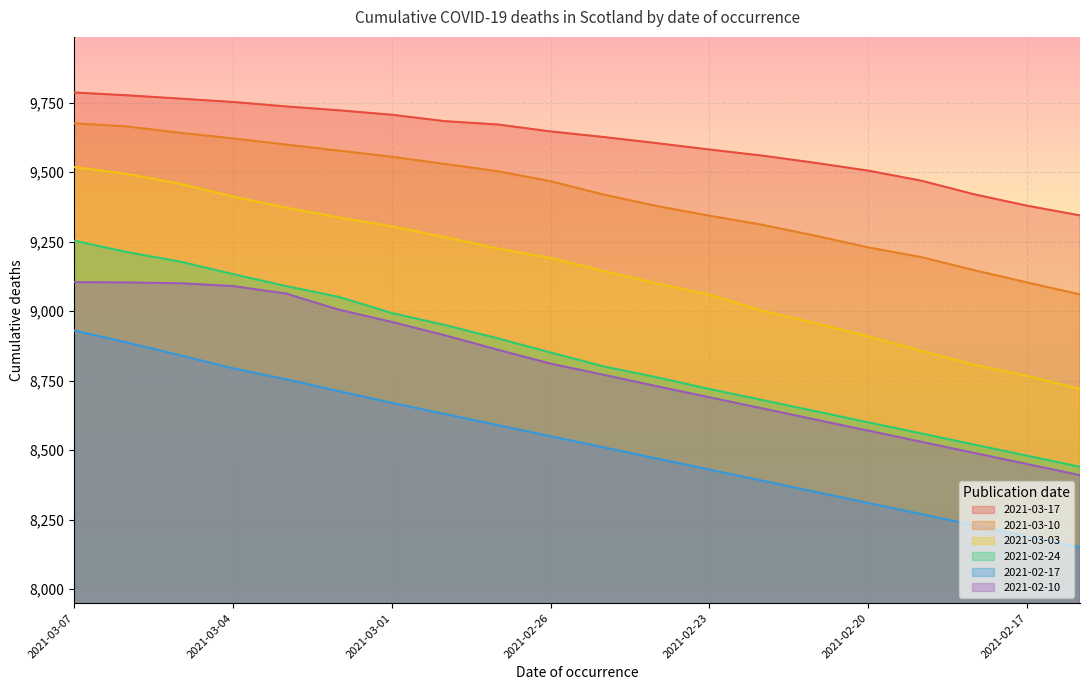

What is the average value of the 2021-02-17 series?

8533